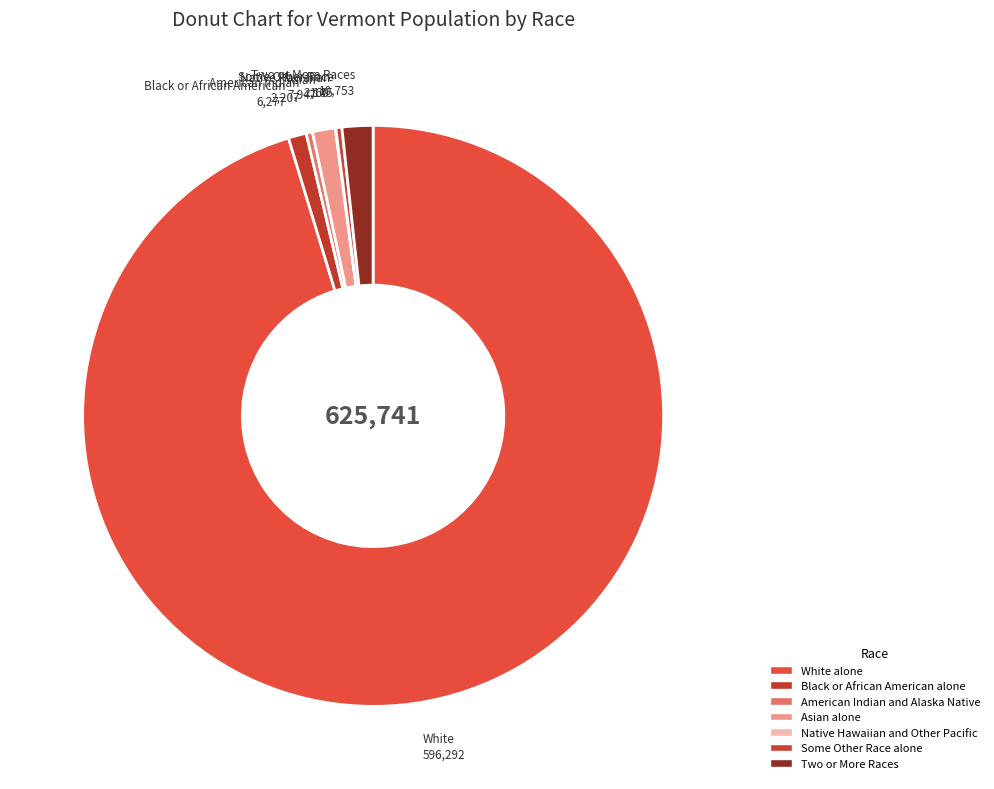

Count the number of slices in the pie.

7